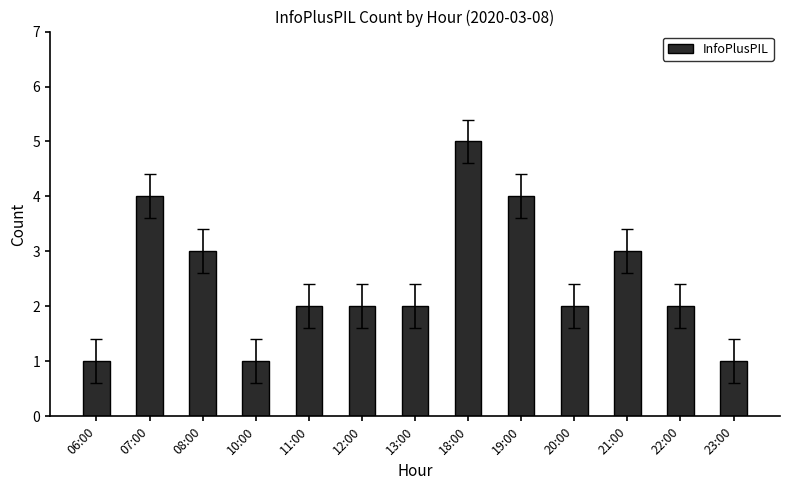

Approximately how many times larger is the value at 18:00 compared to 10:00?

5.0